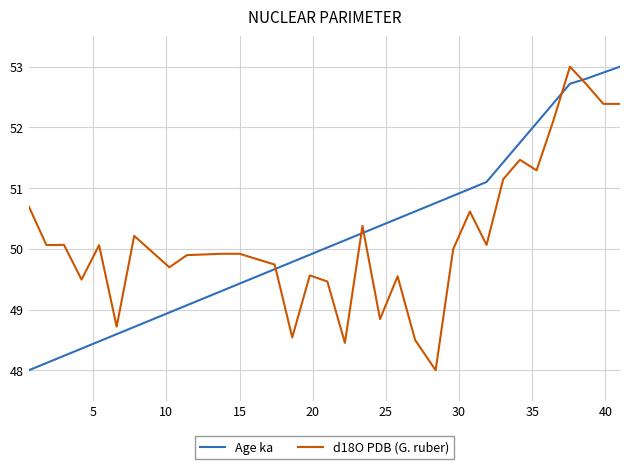

What is the smallest value displayed?

48.0